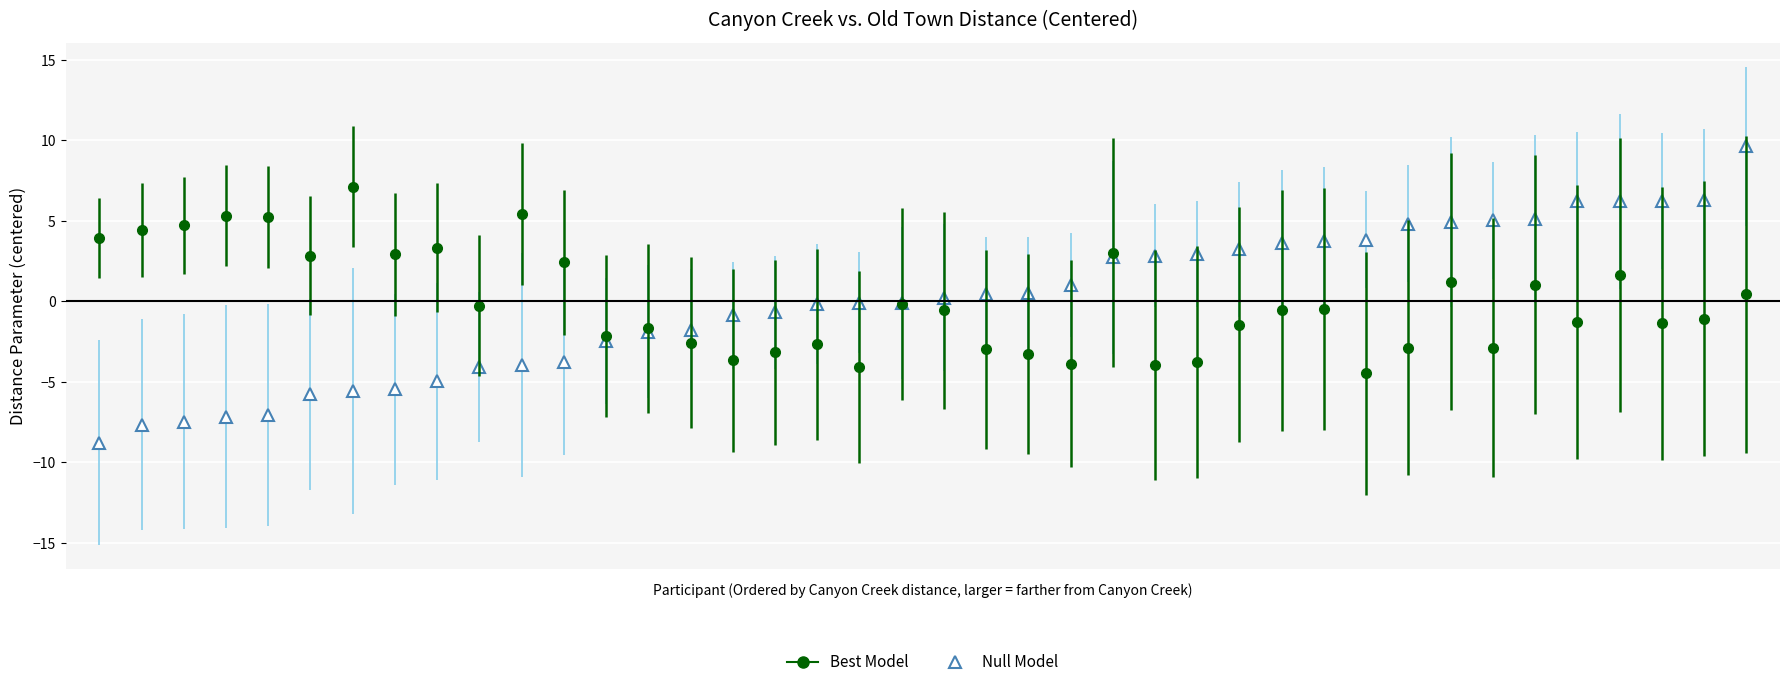

Which series has the largest range (max minus min)?

Null Model